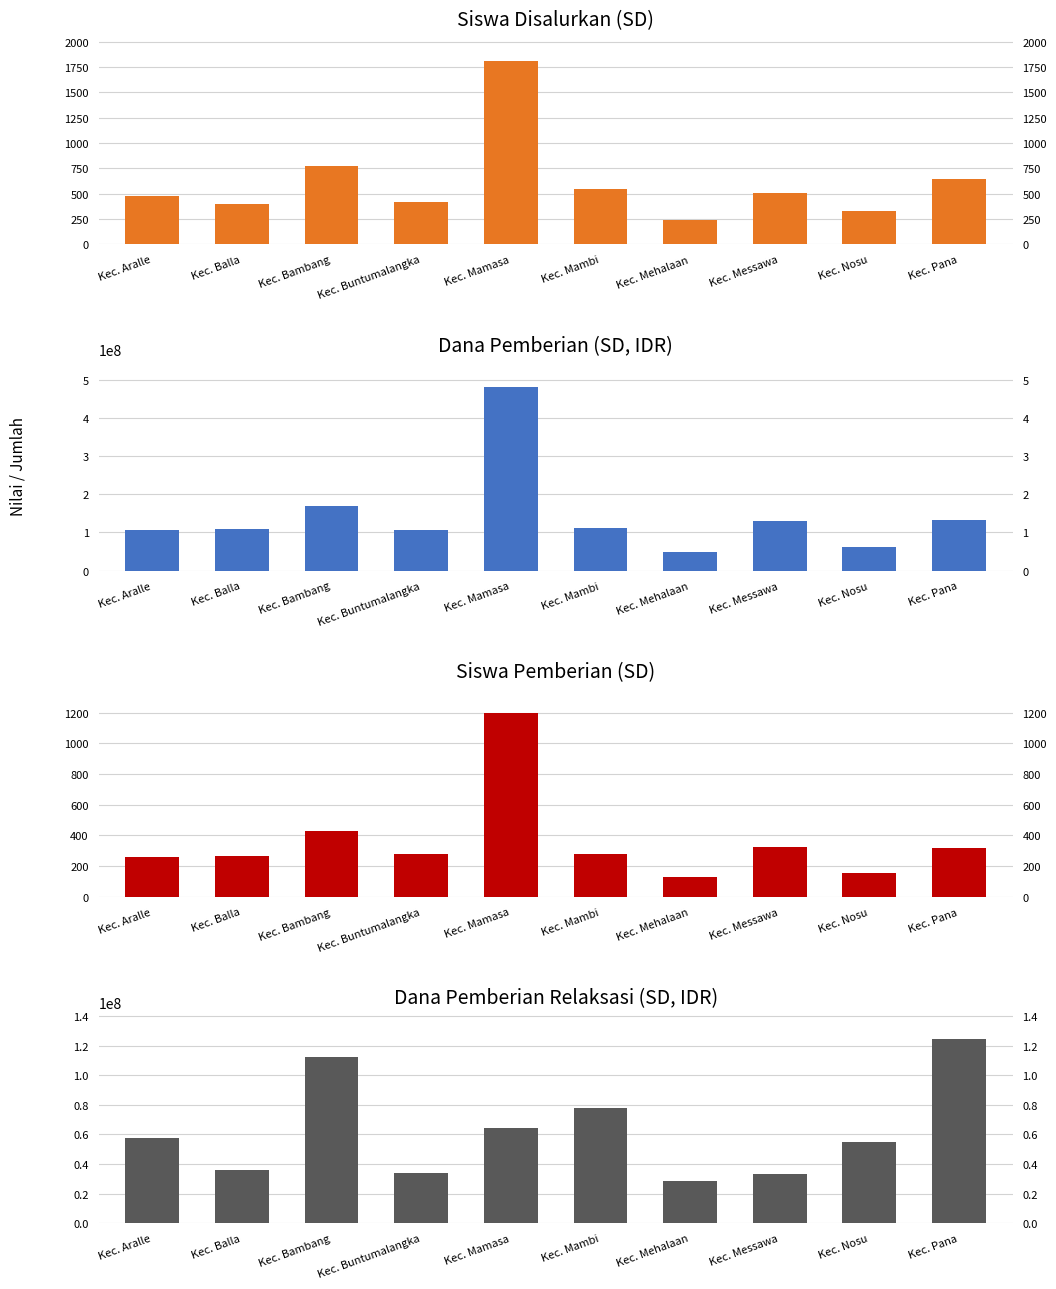

How many values in the Dana Pemberian Relaksasi (SD, IDR) series exceed 57375000?

4